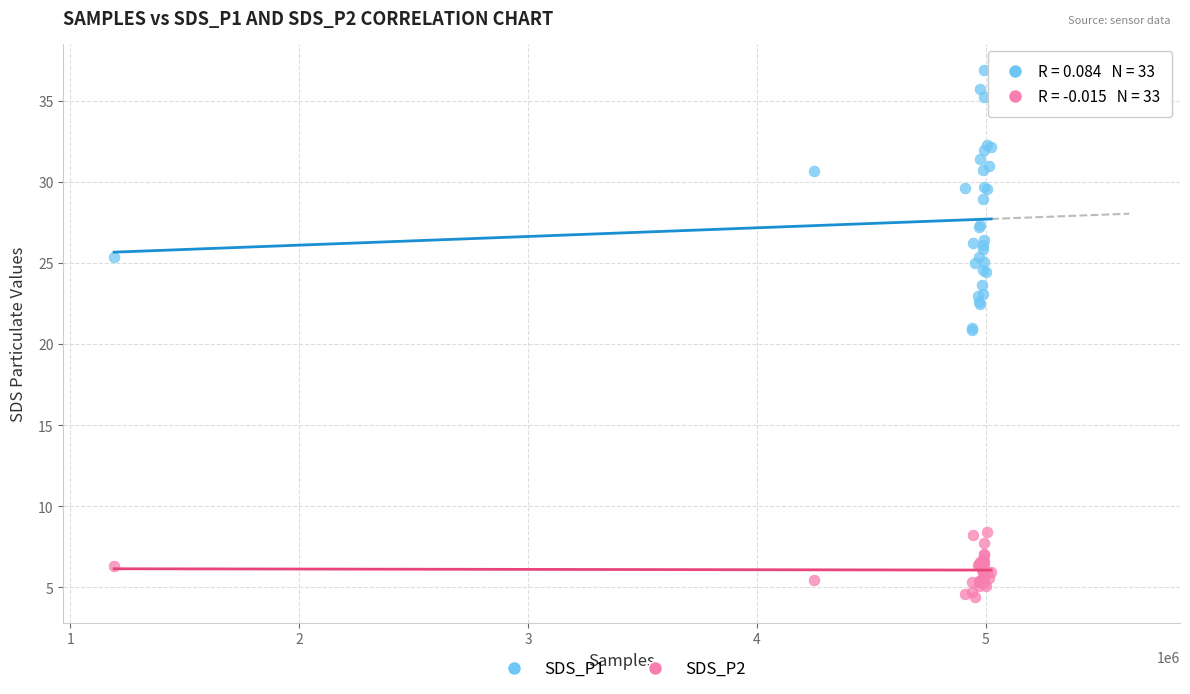

Which series has the widest spread of Y values?

SDS_P1